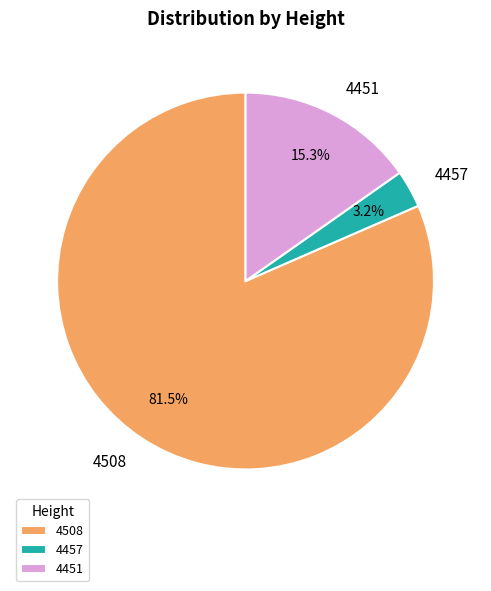

What is the majority slice?

4508